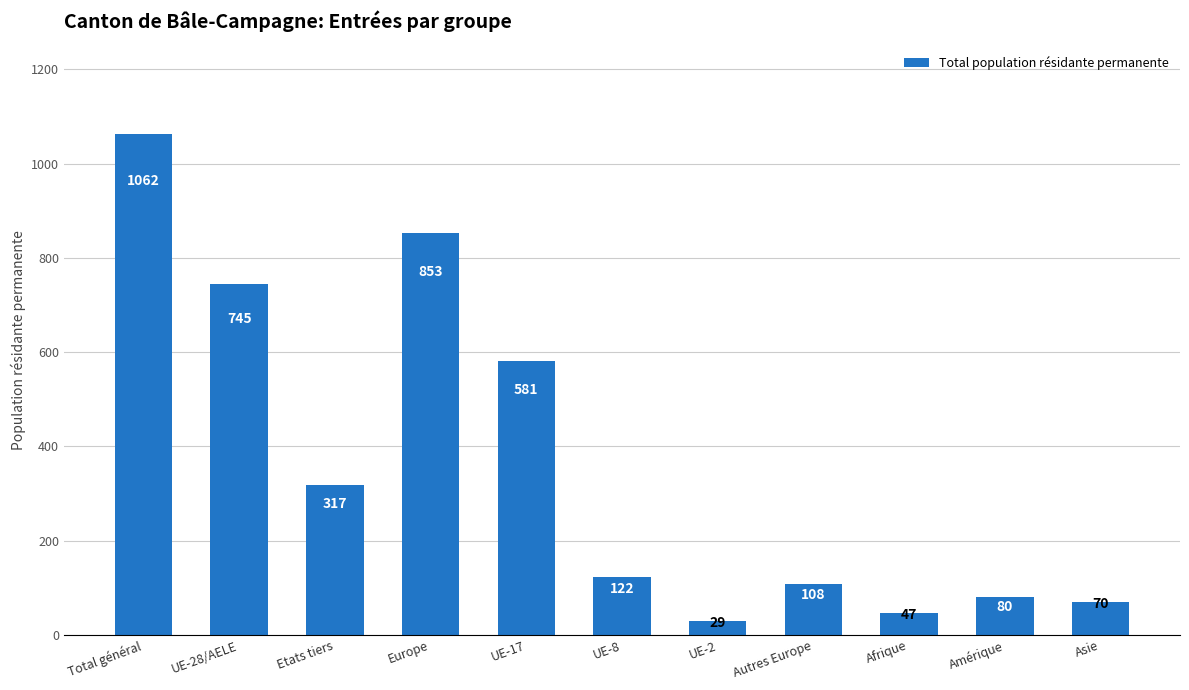

Is it true that the value at Amérique is 80?

True